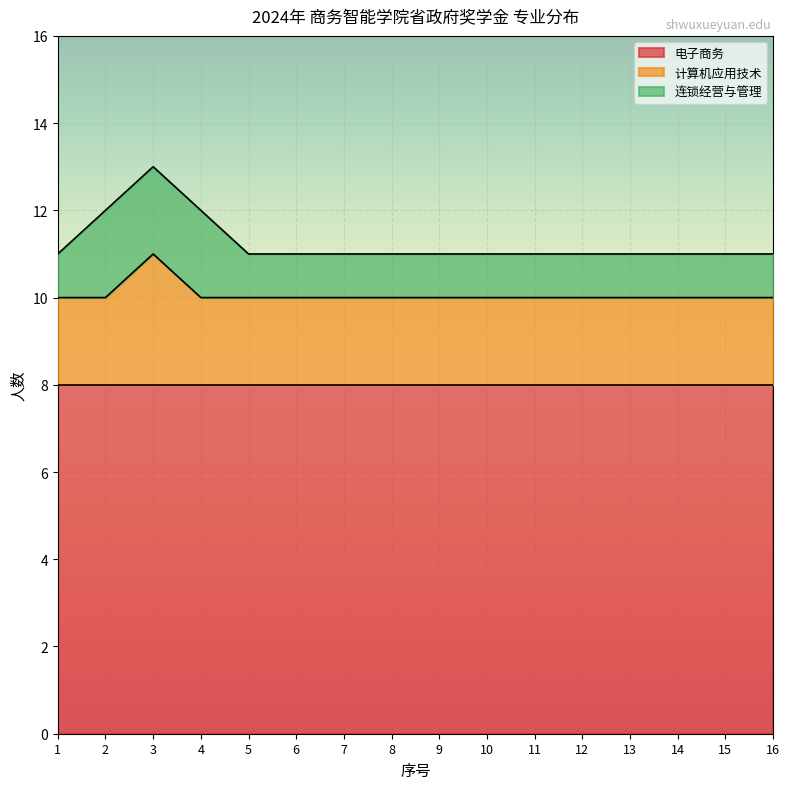

List the series in order of their peak value, highest first.

电子商务, 计算机应用技术, 连锁经营与管理